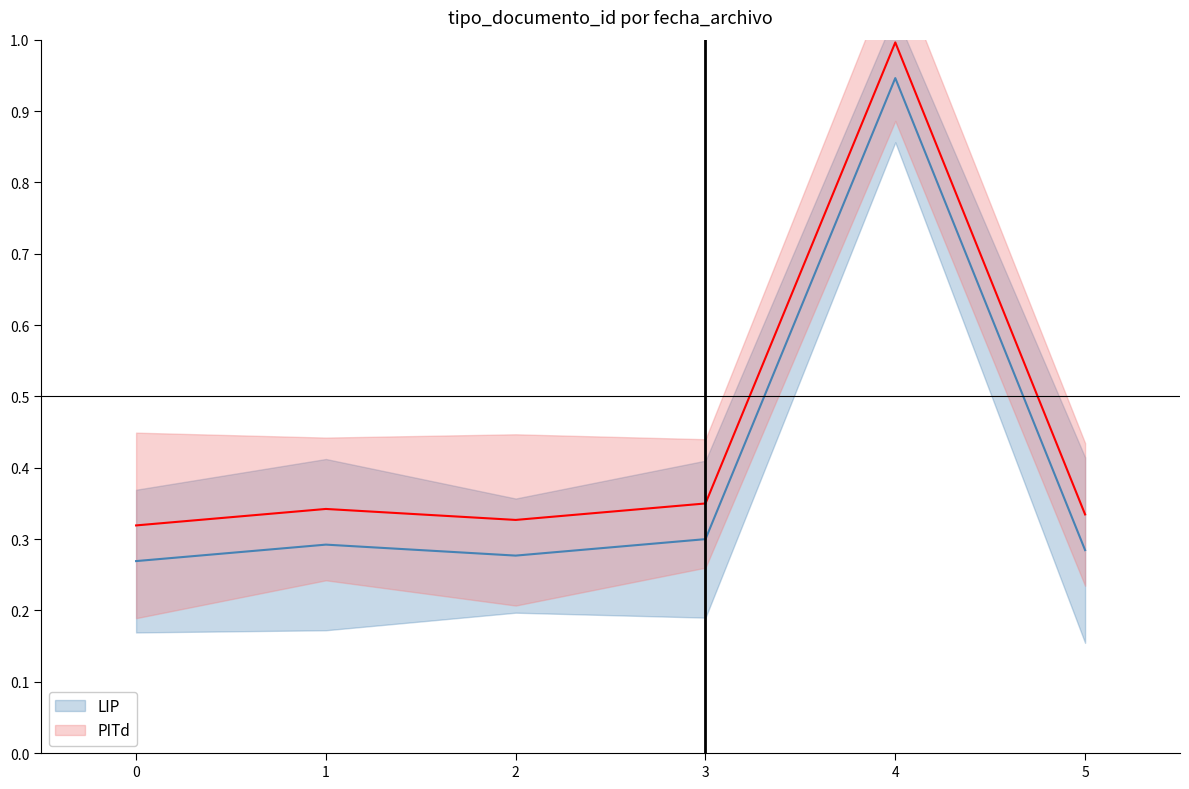

True or false: PITd and LIP cross at least once.

False